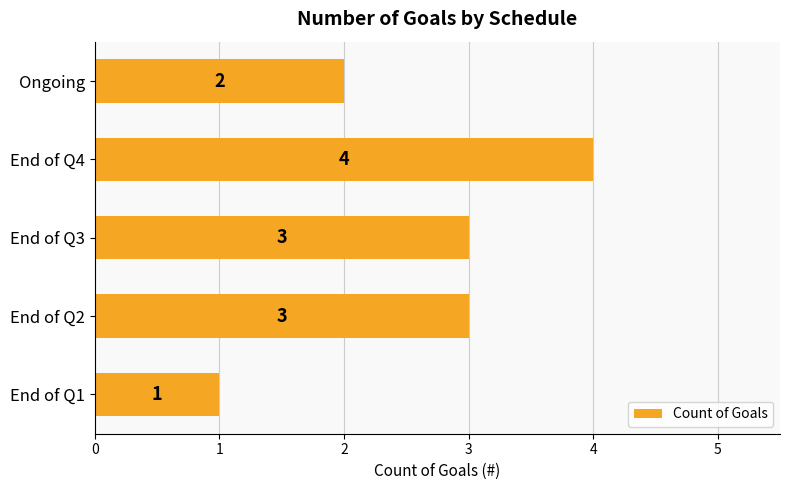

What is the smallest value displayed?

1